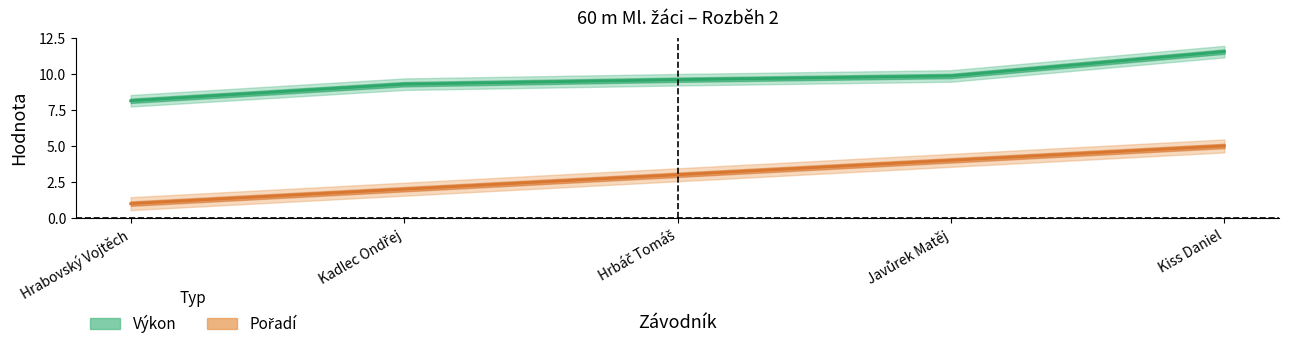

What are all the series names shown in the legend?

Pořadí, Výkon